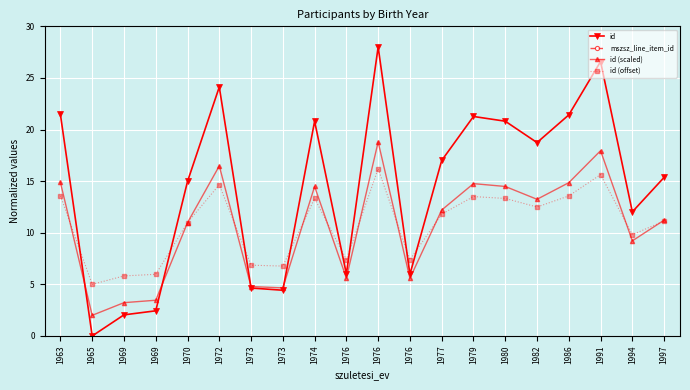

What are all the series names shown in the legend?

id, mszsz_line_item_id, id (scaled), id (offset)